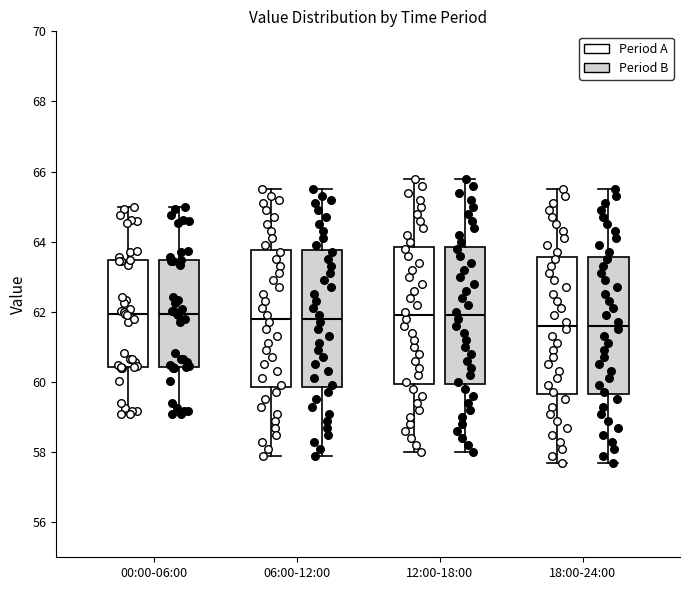

Reading left to right, transcribe this box plot: for each box, give where its median line is, the range the box spans, and where its two whiskers end, as read against the y-axis. The values are not printed on the chart, so give them approximately, as read against the axis.

00:00-06:00 (Period A): median 62.0, box 60.4 to 63.4, whiskers 59.0 to 65.0
00:00-06:00 (Period B): median 62.0, box 60.4 to 63.4, whiskers 59.0 to 65.0
06:00-12:00 (Period A): median 61.8, box 59.8 to 63.8, whiskers 58.0 to 65.6
06:00-12:00 (Period B): median 61.8, box 59.8 to 63.8, whiskers 58.0 to 65.6
12:00-18:00 (Period A): median 62.0, box 60.0 to 63.8, whiskers 58.0 to 65.8
12:00-18:00 (Period B): median 62.0, box 60.0 to 63.8, whiskers 58.0 to 65.8
18:00-24:00 (Period A): median 61.6, box 59.6 to 63.6, whiskers 57.8 to 65.6
18:00-24:00 (Period B): median 61.6, box 59.6 to 63.6, whiskers 57.8 to 65.6